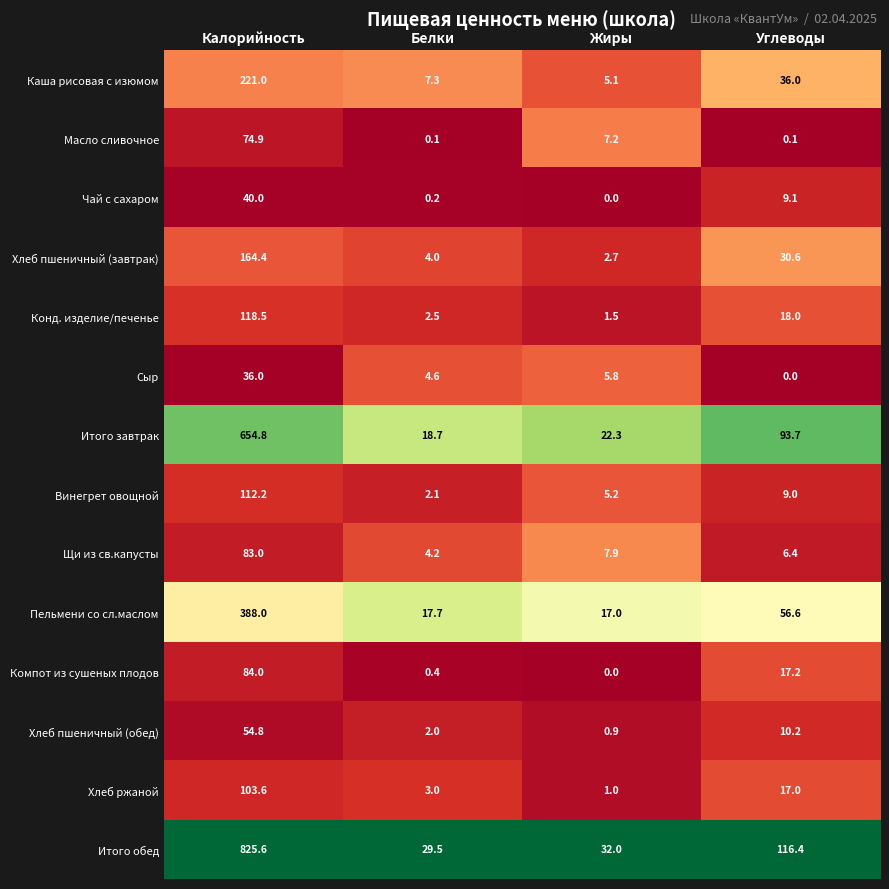

At which category is the sum across all series the highest?

Калорийность